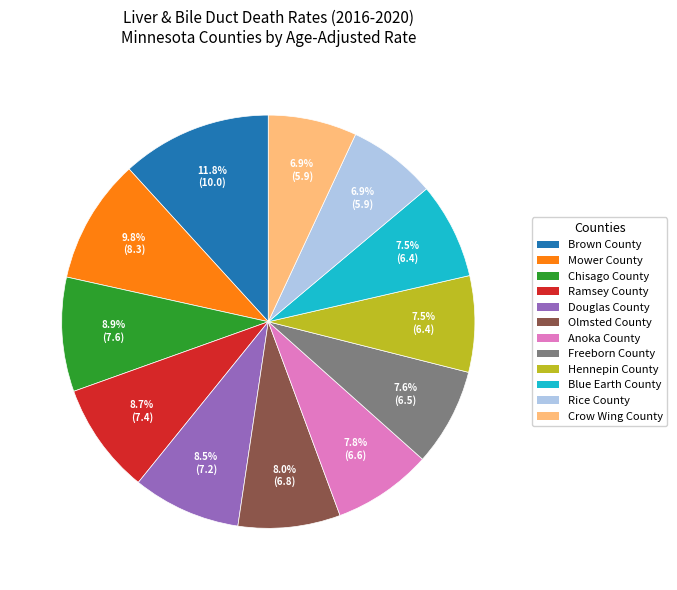

Combined, do Brown County and Blue Earth County account for over 50%?

No